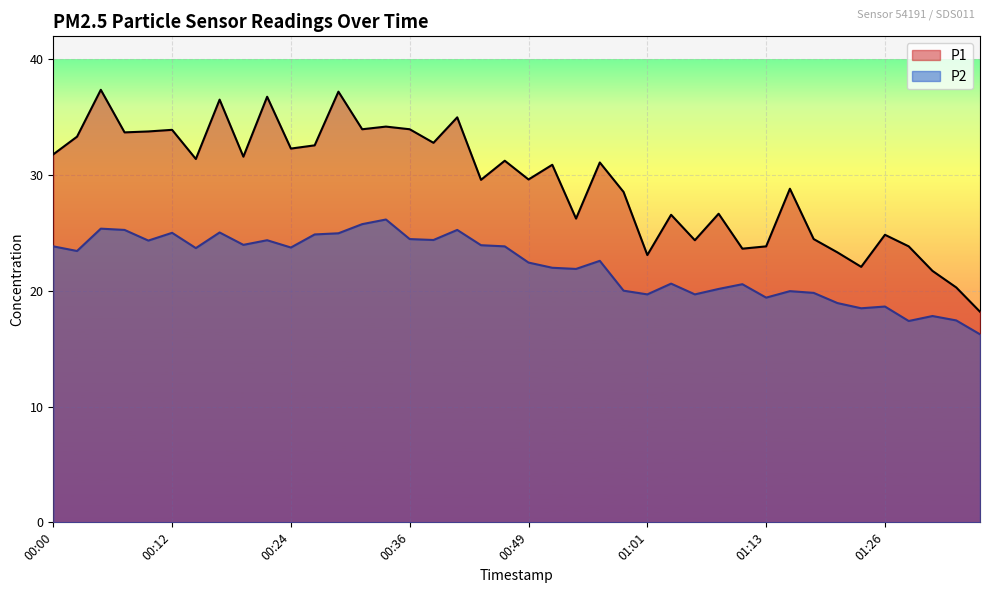

List the series in order of their overall mean, highest first.

P1, P2